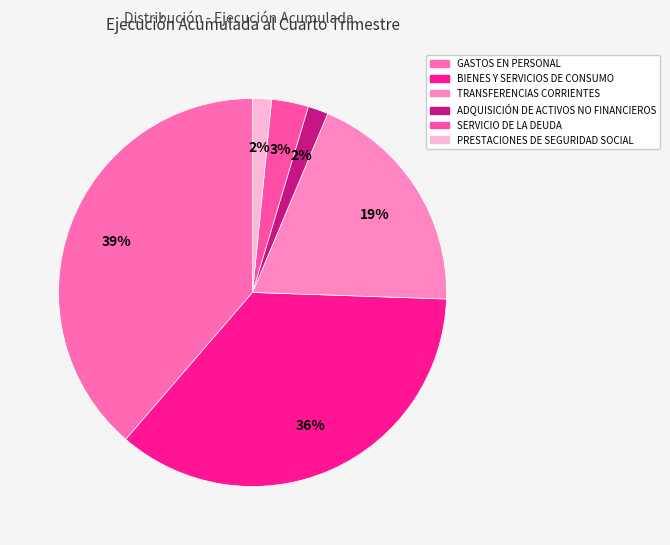

Is ADQUISICIÓN DE ACTIVOS NO FINANCIEROS the majority of the pie?

No